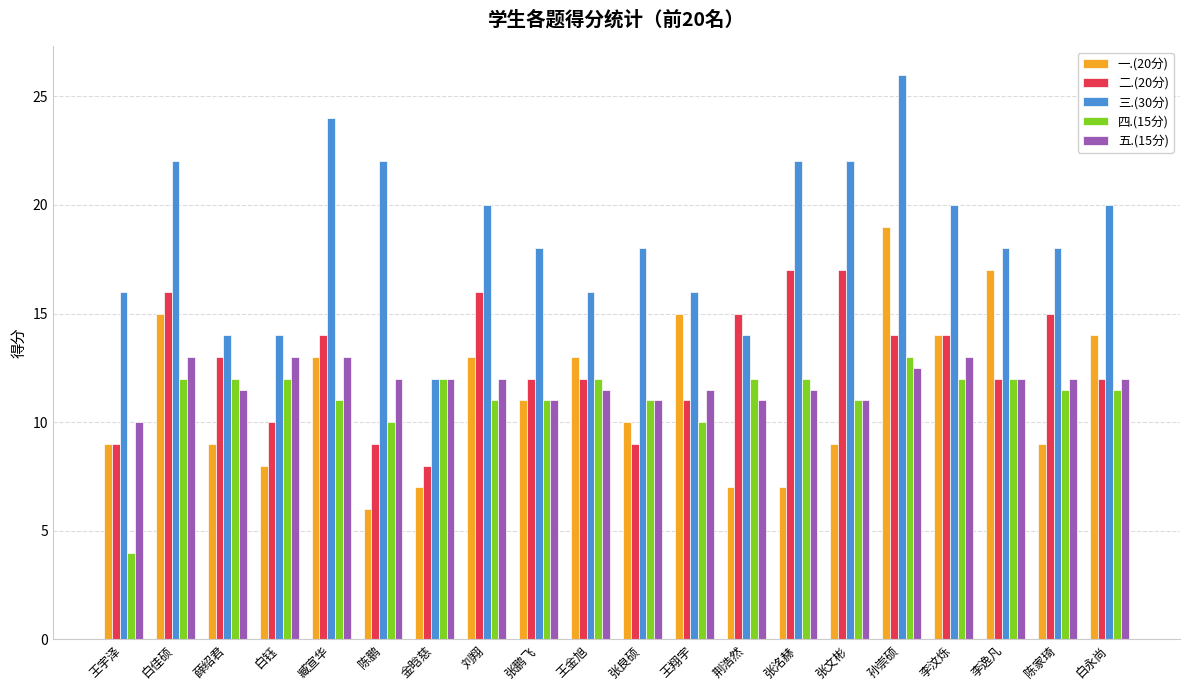

What are all the series names shown in the legend?

一.(20分), 二.(20分), 三.(30分), 四.(15分), 五.(15分)